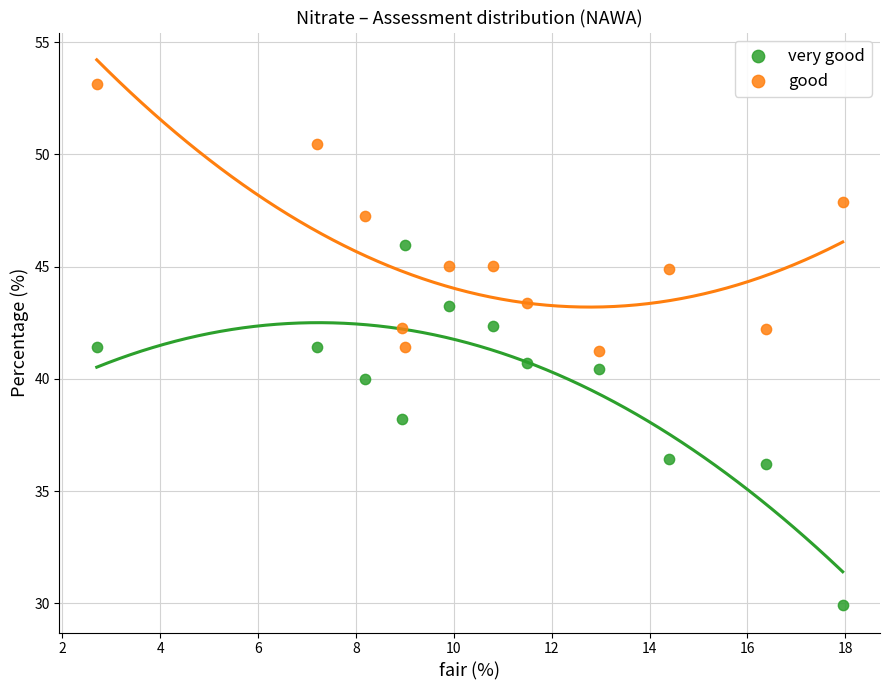

Which series reaches the minimum Y coordinate?

very good